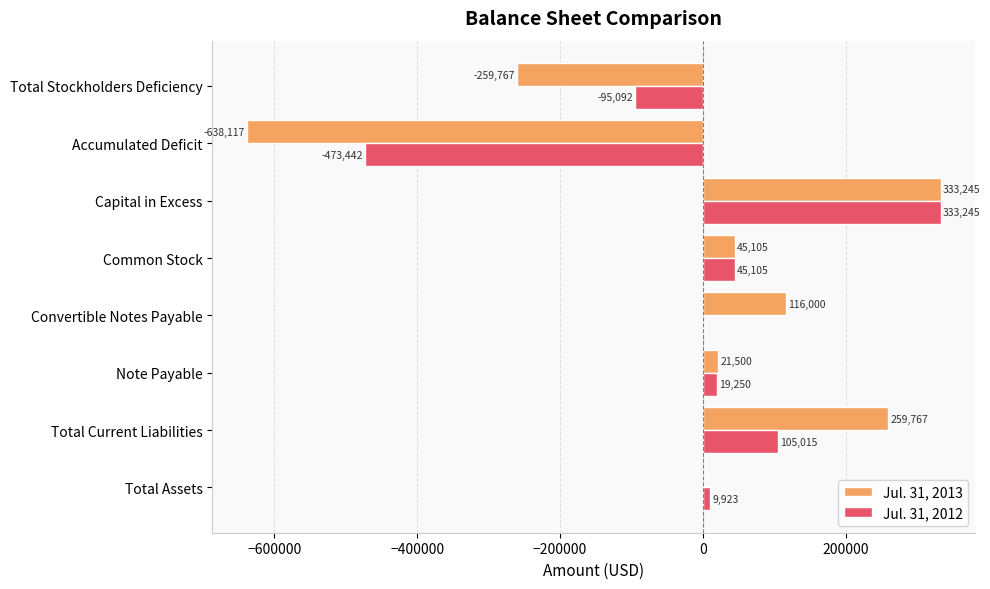

What value does the Jul. 31, 2012 series have at Accumulated Deficit?

-473442